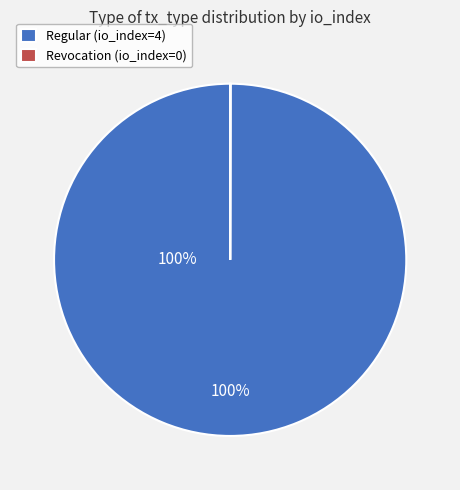

Which slice is the largest?

Regular (io_index=4)